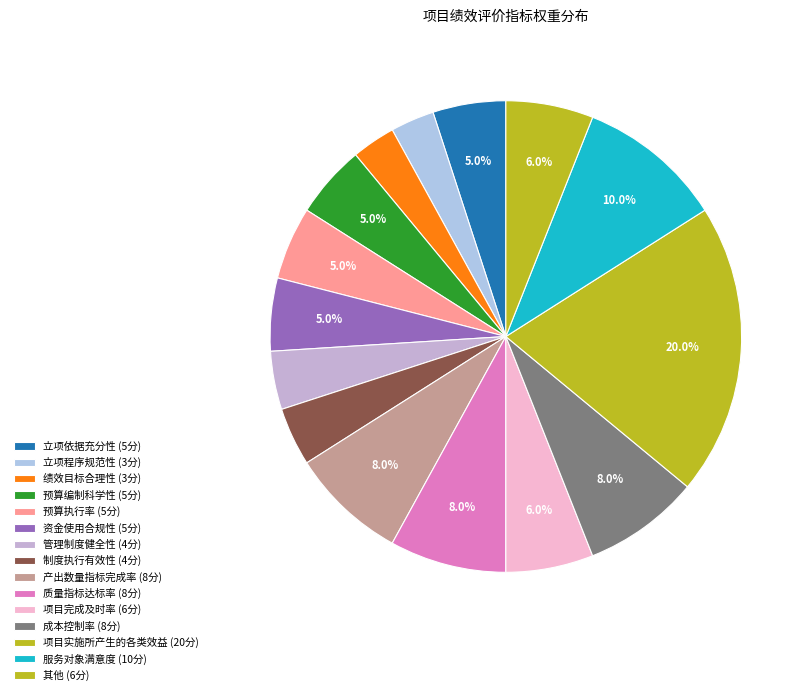

How many slices are in this pie chart?

15